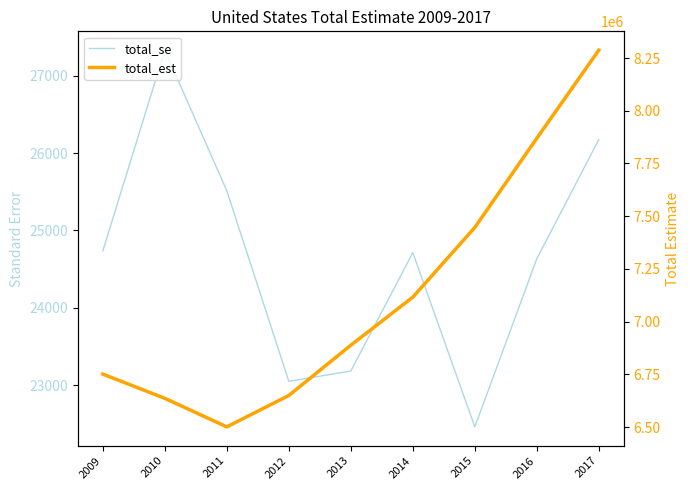

True or false: total_se and total_est cross at least once.

False